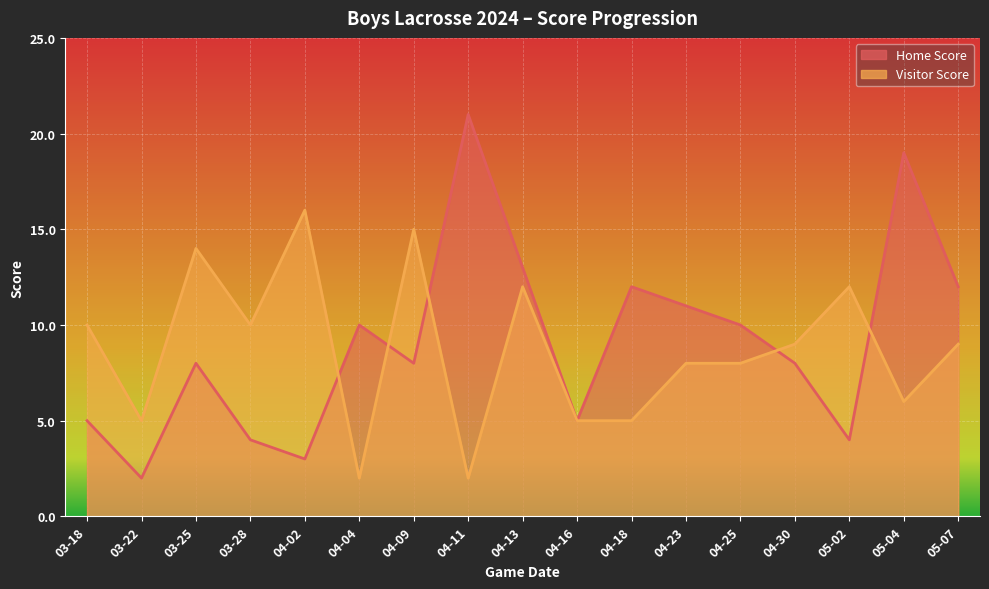

How many interior local peaks does the Home Score series have?

5